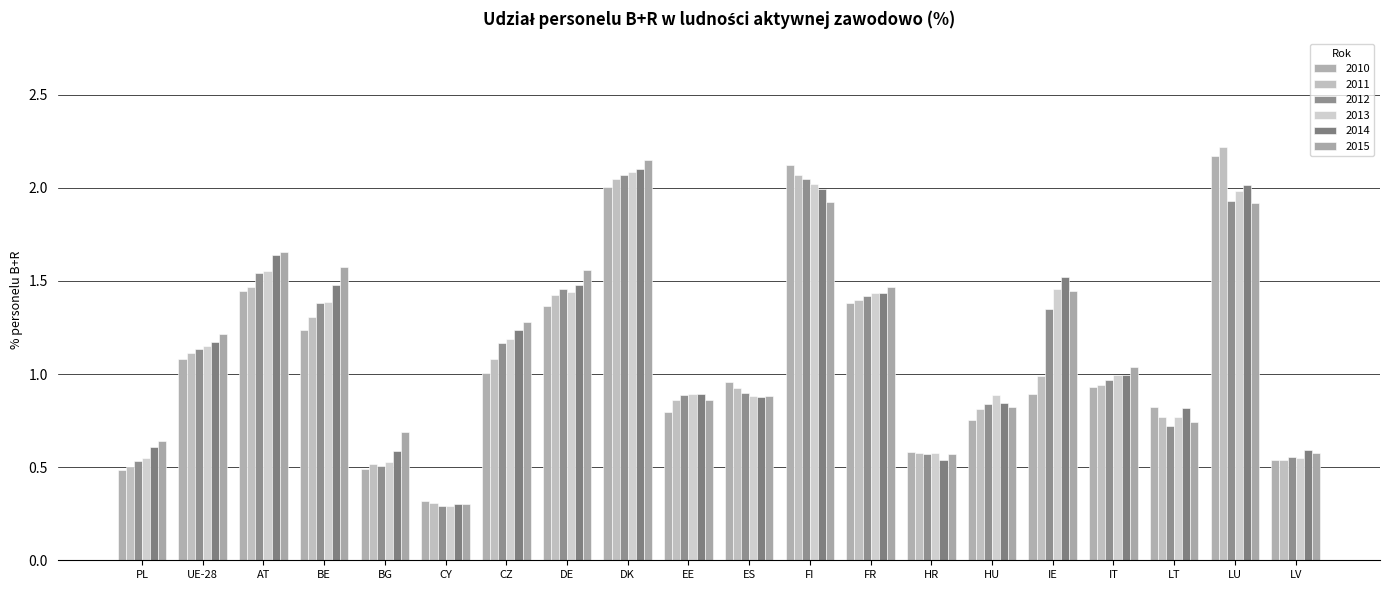

List the labels in order of 2012 value, smallest first.

CY, BG, PL, LV, HR, LT, HU, EE, ES, IT, UE-28, CZ, IE, BE, FR, DE, AT, LU, FI, DK